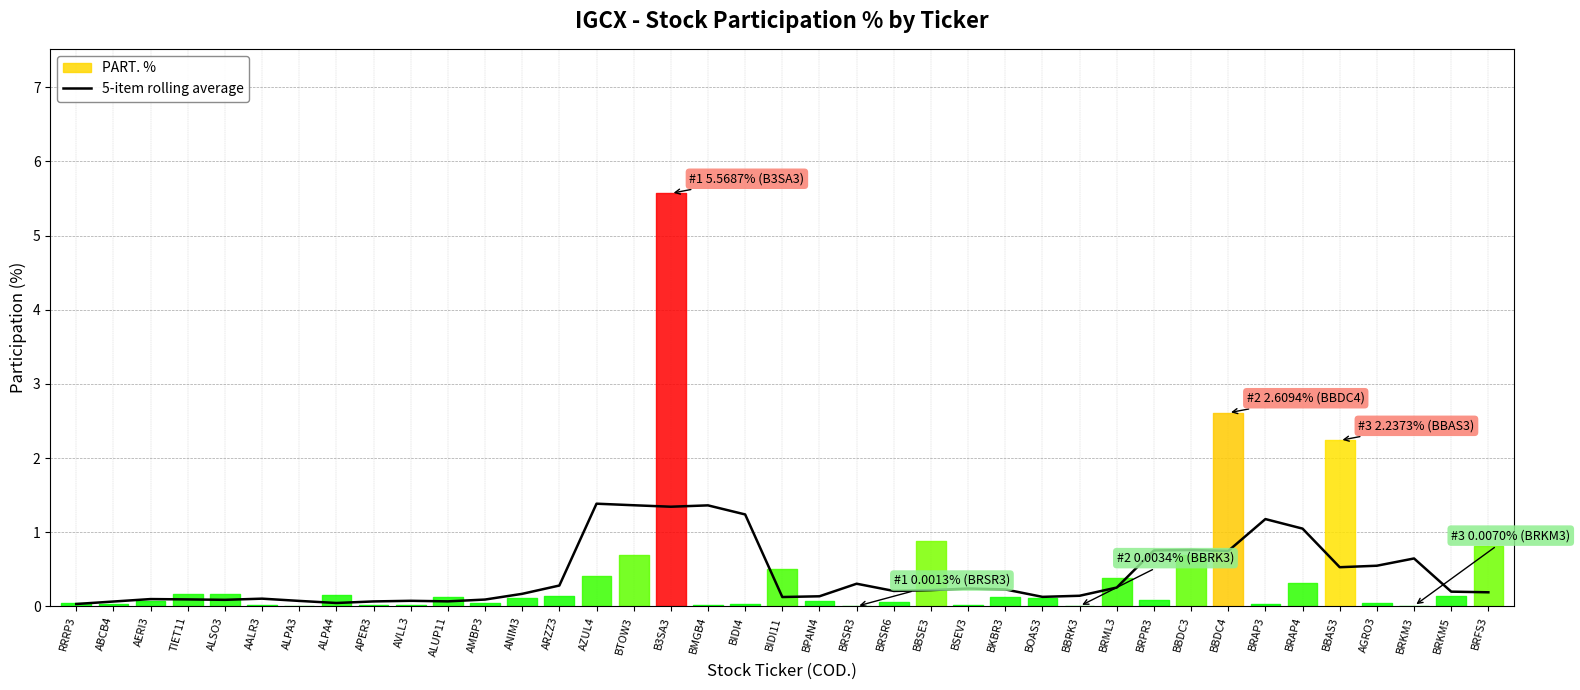

What position from the right is BIDI11?

20